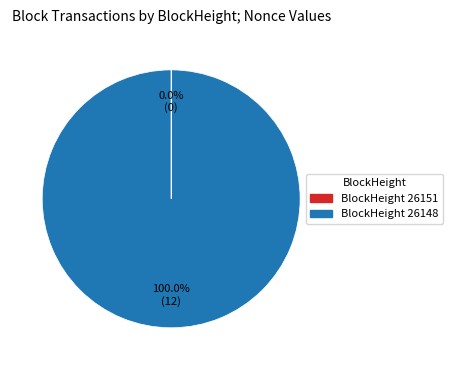

Is there a majority slice in this chart?

Yes